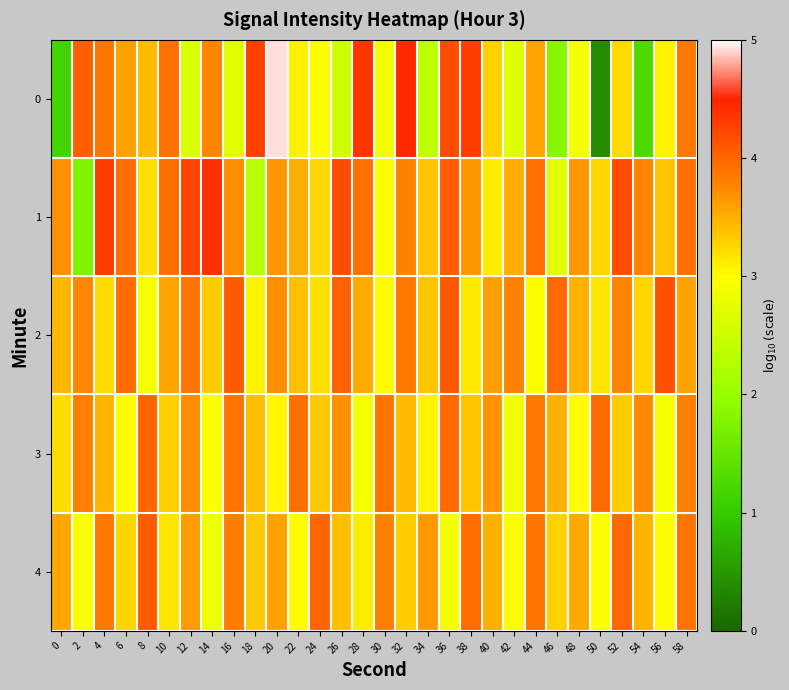

Reading right to left, transcribe all the data shown in this chart.

0: 58=3.9	56=3.1	54=1.3	52=3.2	50=0.4	48=2.9	46=1.8	44=3.6	42=2.7	40=3.3	38=4.3	36=4.2	34=2.4	32=4.4	30=2.9	28=4.4	26=2.5	24=3.0	22=3.1	20=4.9	18=4.3	16=2.7	14=3.8	12=2.6	10=3.9	8=3.4	6=3.6	4=3.9	2=4.0	0=1.2
1: 58=3.9	56=3.4	54=3.8	52=4.2	50=3.2	48=3.6	46=2.7	44=3.9	42=3.5	40=3.1	38=3.6	36=4.1	34=3.4	32=3.8	30=3.0	28=3.9	26=4.2	24=3.2	22=3.5	20=3.6	18=2.3	16=3.7	14=4.4	12=4.2	10=3.9	8=3.2	6=3.9	4=4.3	2=1.8	0=3.7
2: 58=3.6	56=4.1	54=3.3	52=3.8	50=3.1	48=3.5	46=4.0	44=3.0	42=3.8	40=3.6	38=3.1	36=4.1	34=3.4	32=3.9	30=3.0	28=3.5	26=4.0	24=3.2	22=3.4	20=3.7	18=3.1	16=4.1	14=3.3	12=3.9	10=3.6	8=2.9	6=3.9	4=3.2	2=3.7	0=3.4
3: 58=3.8	56=2.9	54=3.7	52=3.3	50=4.0	48=3.0	46=3.5	44=3.9	42=2.9	40=3.7	38=3.4	36=4.0	34=3.1	32=3.4	30=3.9	28=2.9	26=3.7	24=3.3	22=3.9	20=3.1	18=3.4	16=3.9	14=3.0	12=3.7	10=3.3	8=4.0	6=3.0	4=3.5	2=3.8	0=3.2
4: 58=3.9	56=3.0	54=3.5	52=4.0	50=3.0	48=3.5	46=3.3	44=3.9	42=3.0	40=3.5	38=3.9	36=2.9	34=3.6	32=3.3	30=3.8	28=3.1	26=3.4	24=4.0	22=3.0	20=3.6	18=3.3	16=3.8	14=2.8	12=3.6	10=3.2	8=4.1	6=3.3	4=3.9	2=2.9	0=3.6